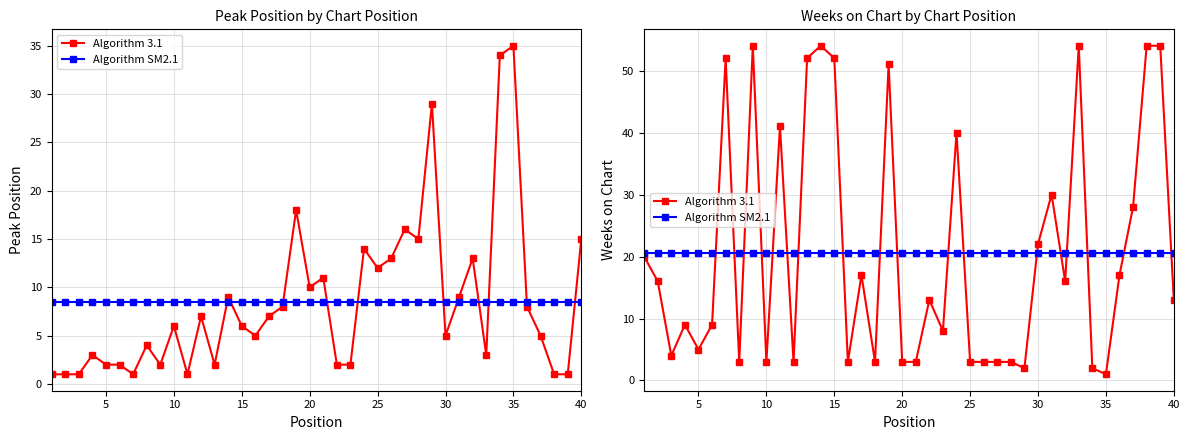

True or false: Mean Peak has more than 1 points higher than both neighbors.

False